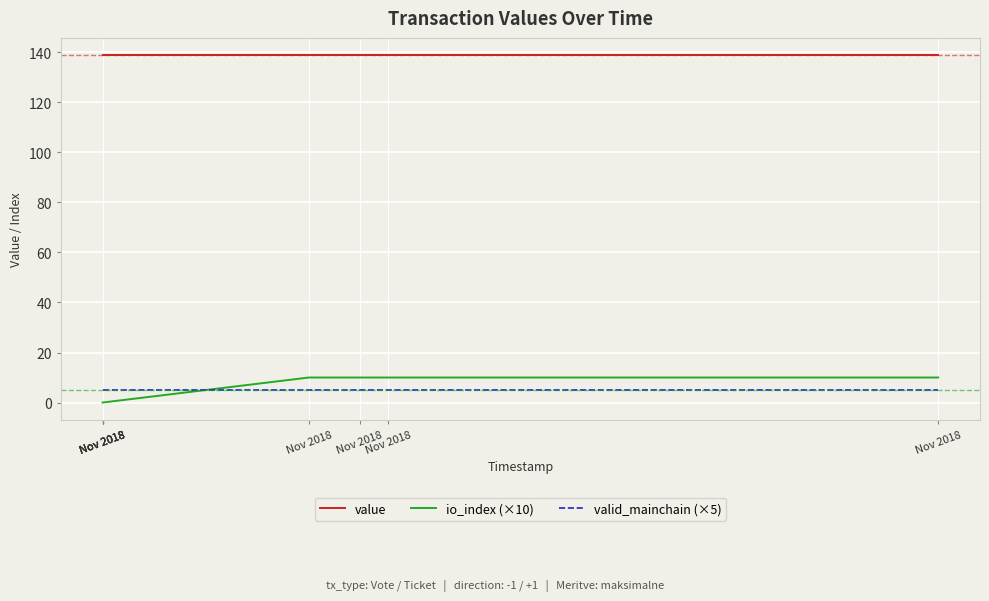

True or false: value and valid_mainchain (×5) intersect in this chart.

False